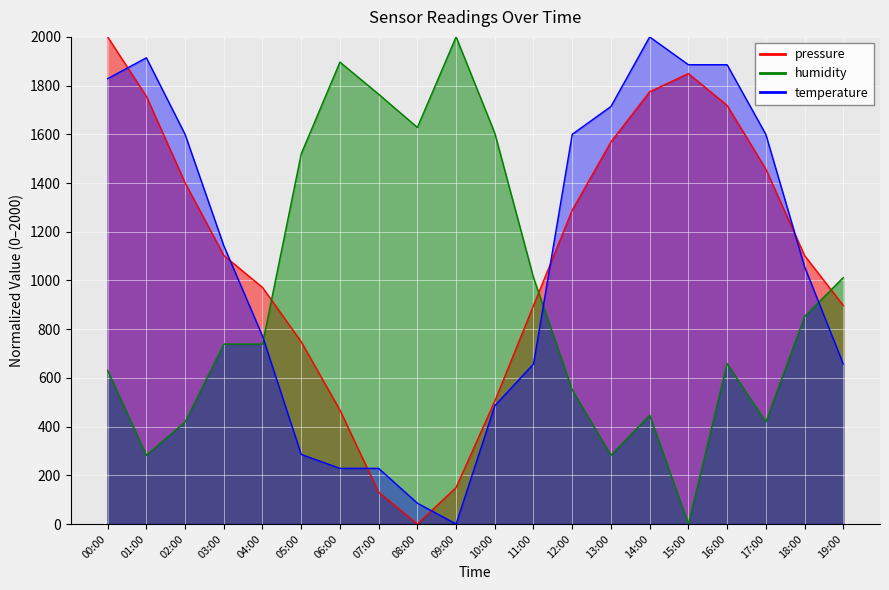

At 08:00, list the series in order from largest to smallest.

humidity, temperature, pressure